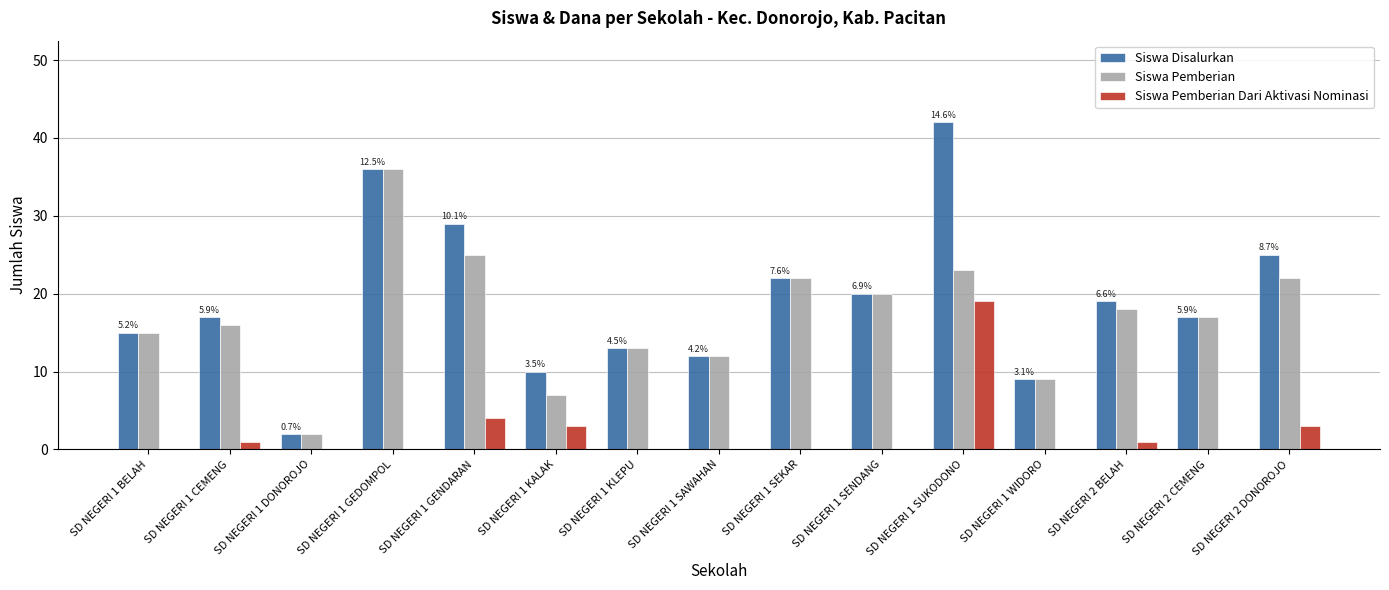

Is the value of Siswa Pemberian at SD NEGERI 1 SENDANG greater than the value of Siswa Disalurkan at SD NEGERI 1 SEKAR?

No